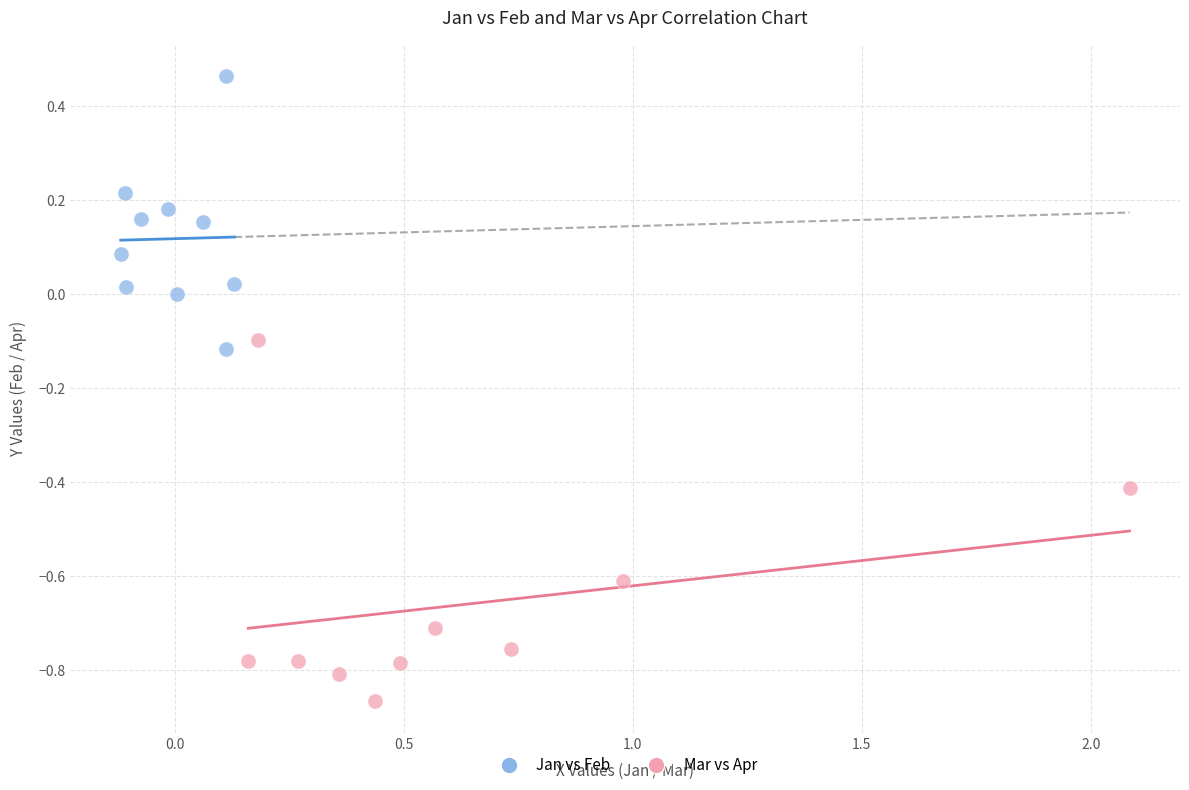

Which series has the largest Y range (max minus min)?

Mar vs Apr